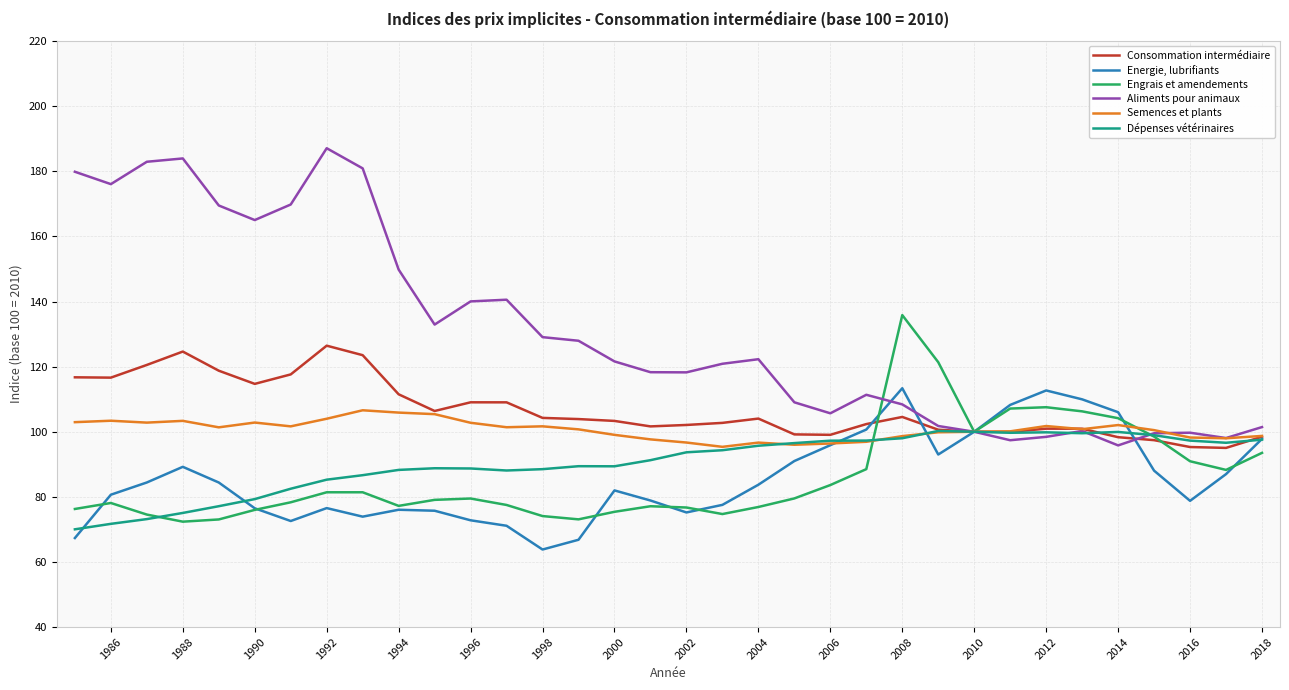

Which series has the largest range (max minus min)?

Aliments pour animaux